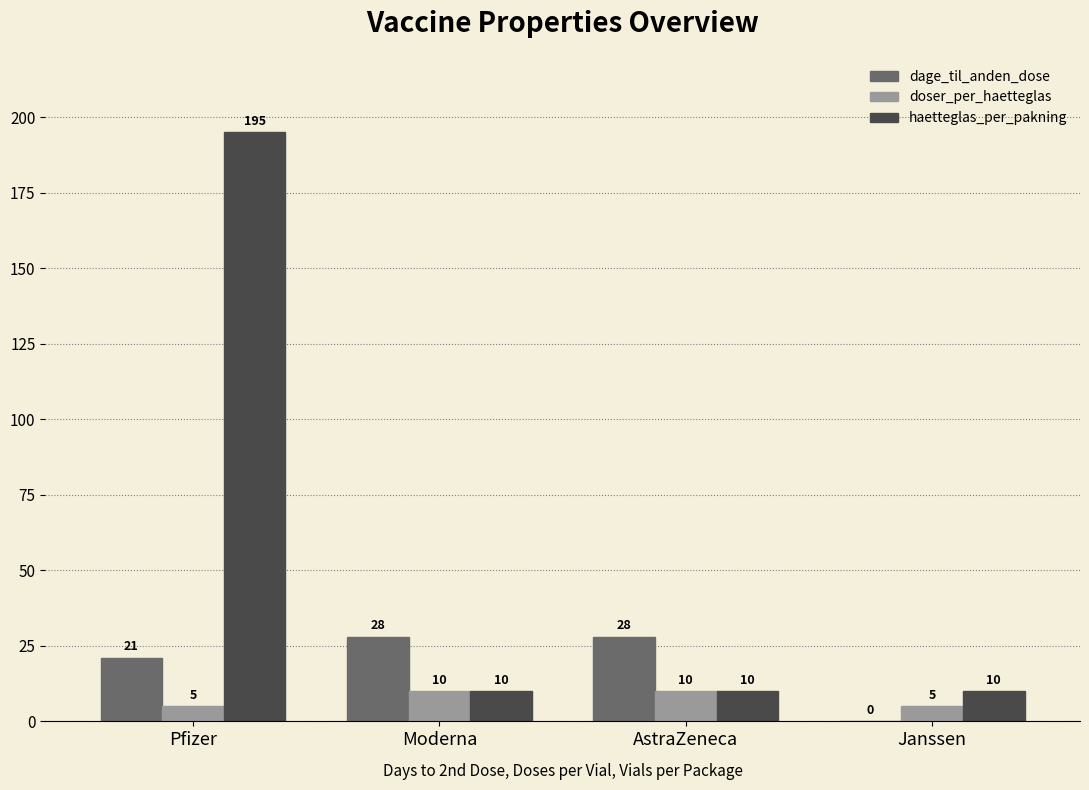

Read the haetteglas_per_pakning value at Pfizer, to the nearest 10.

200